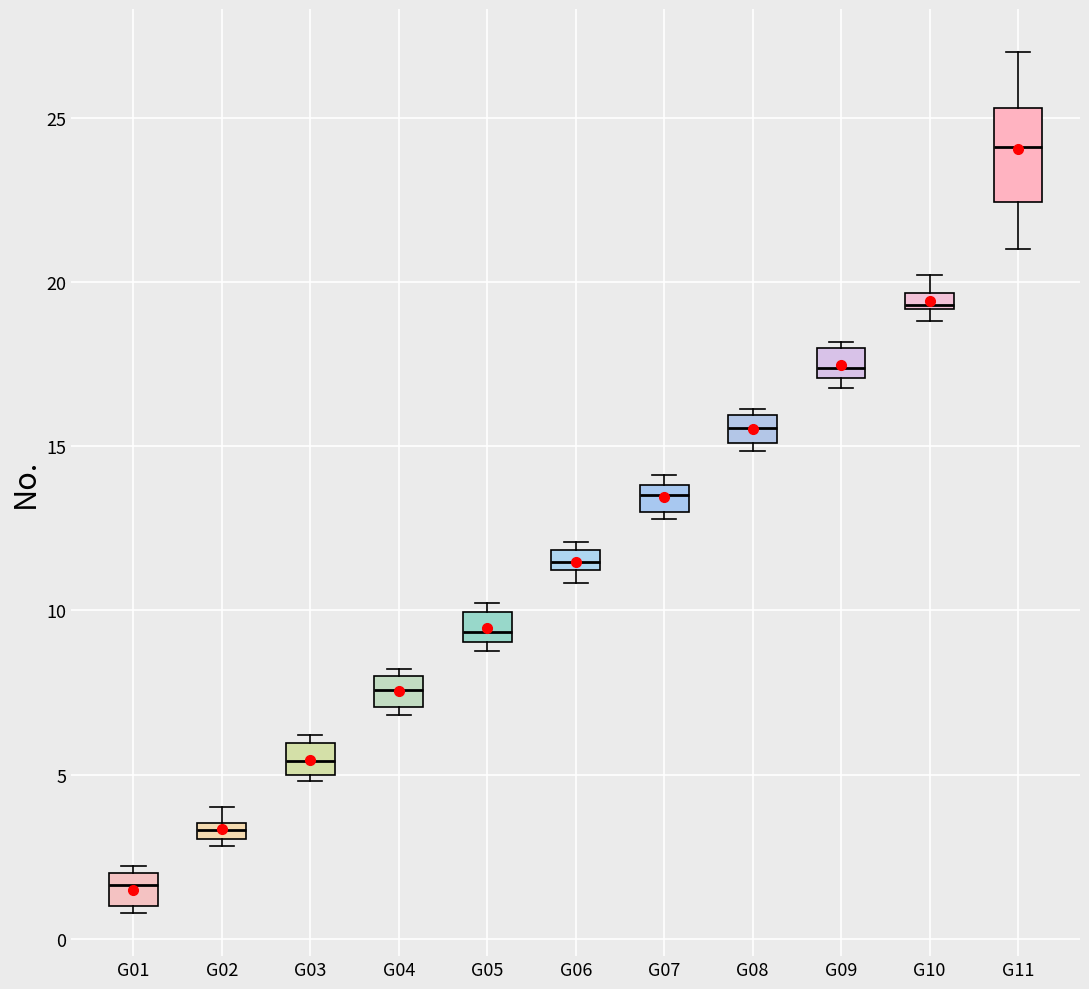

Where does the median line of the box for G06 sit on the y-axis? The values are not printed on the chart, so give them approximately, as read against the axis.

11.5